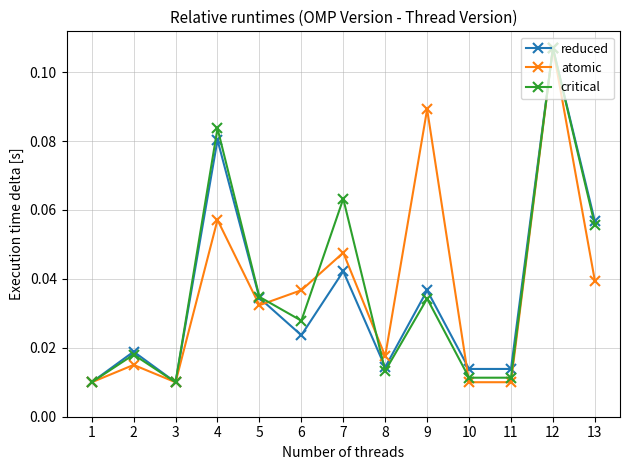

The value of atomic at 12 is 0.0. True or false?

False